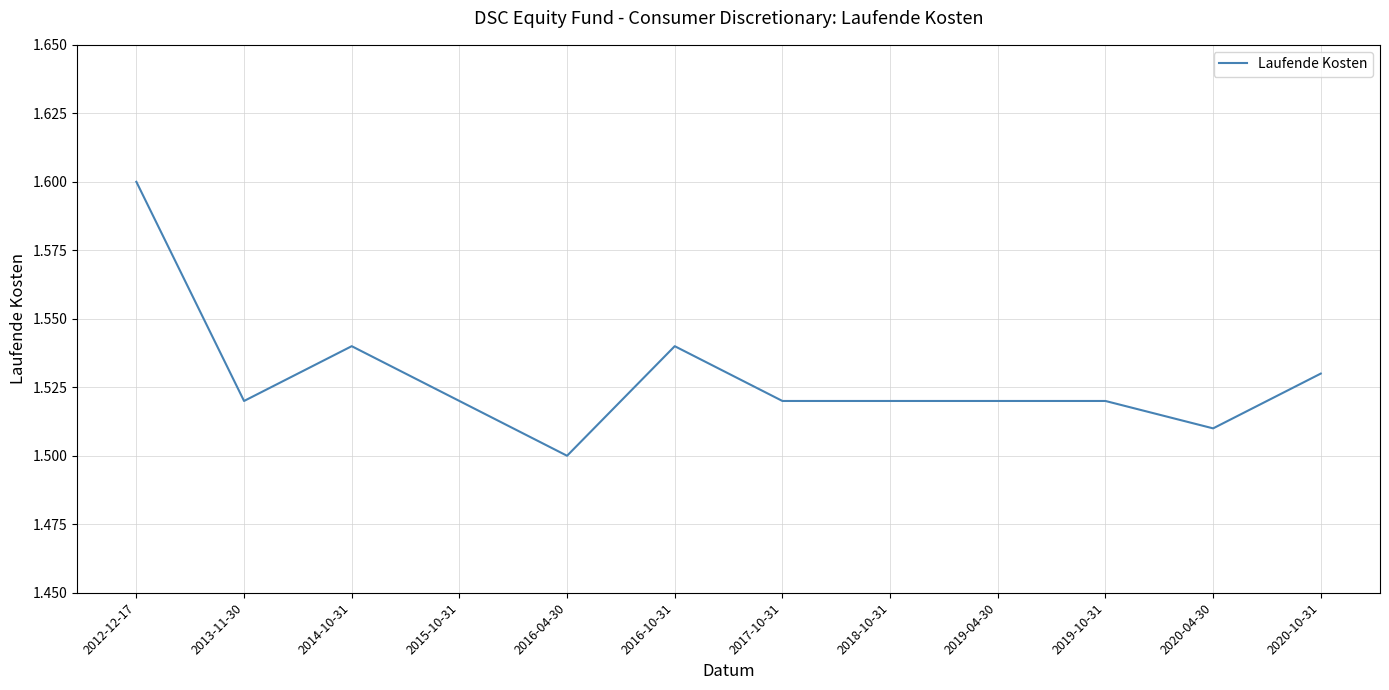

At which label is the value closest to 1?

2016-04-30